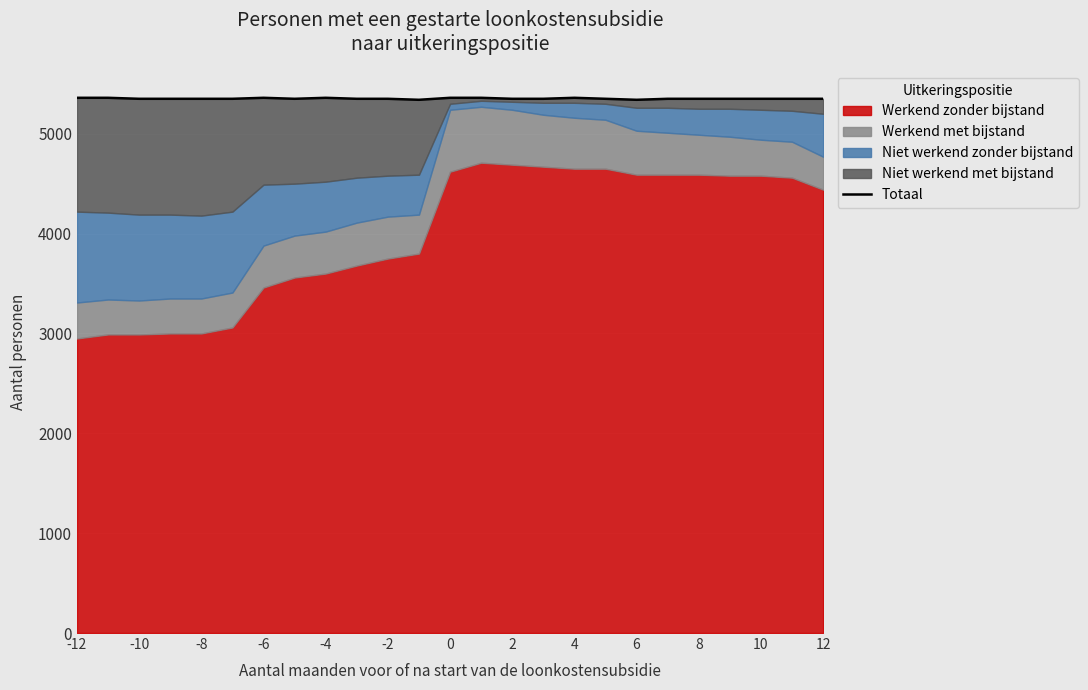

What is the maximum value shown in the chart?

5360